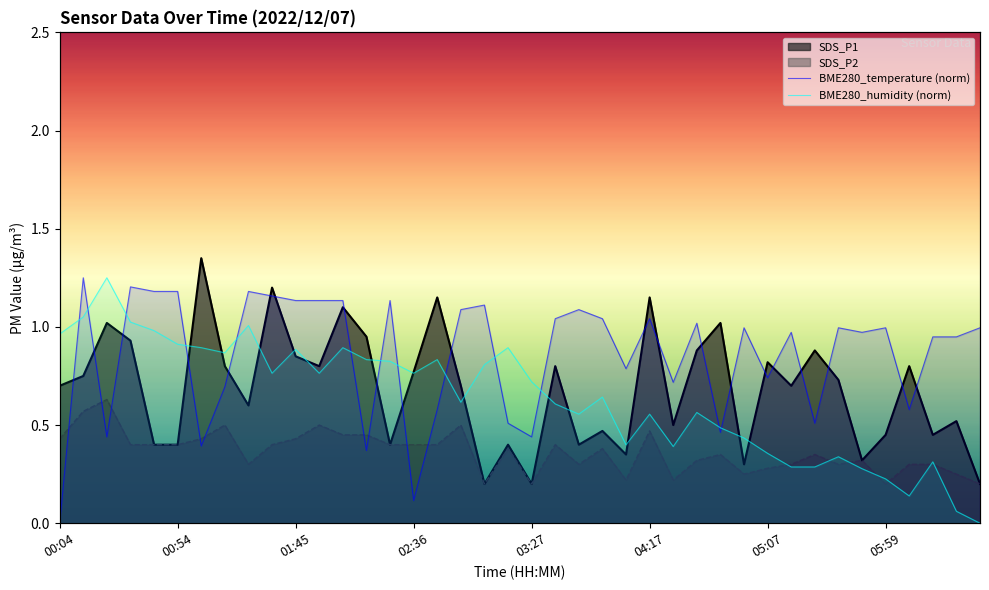

What is the label of the 6th point from the left?

00:54